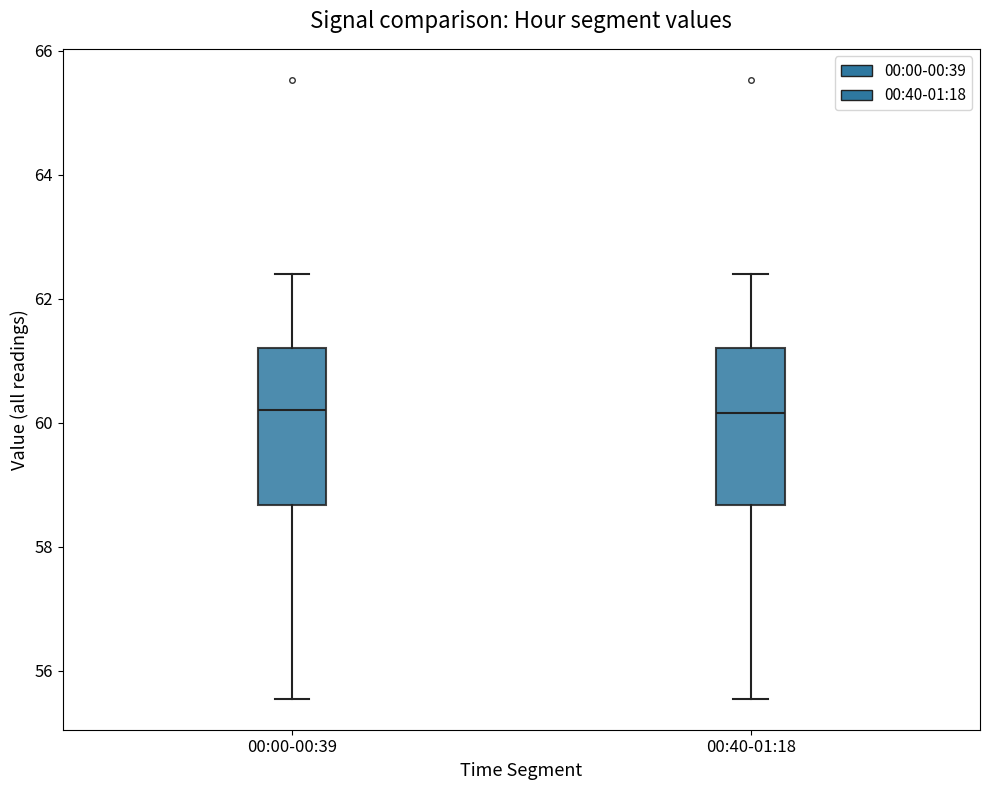

Where does the lower whisker of the box for 00:00-00:39 end on the y-axis? The values are not printed on the chart, so give them approximately, as read against the axis.

55.6